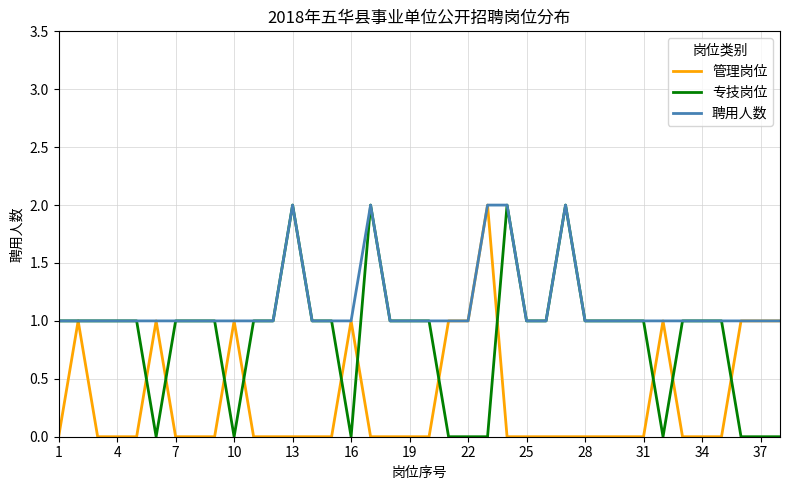

The 聘用人数 series shows 1 at 19. True or false?

True